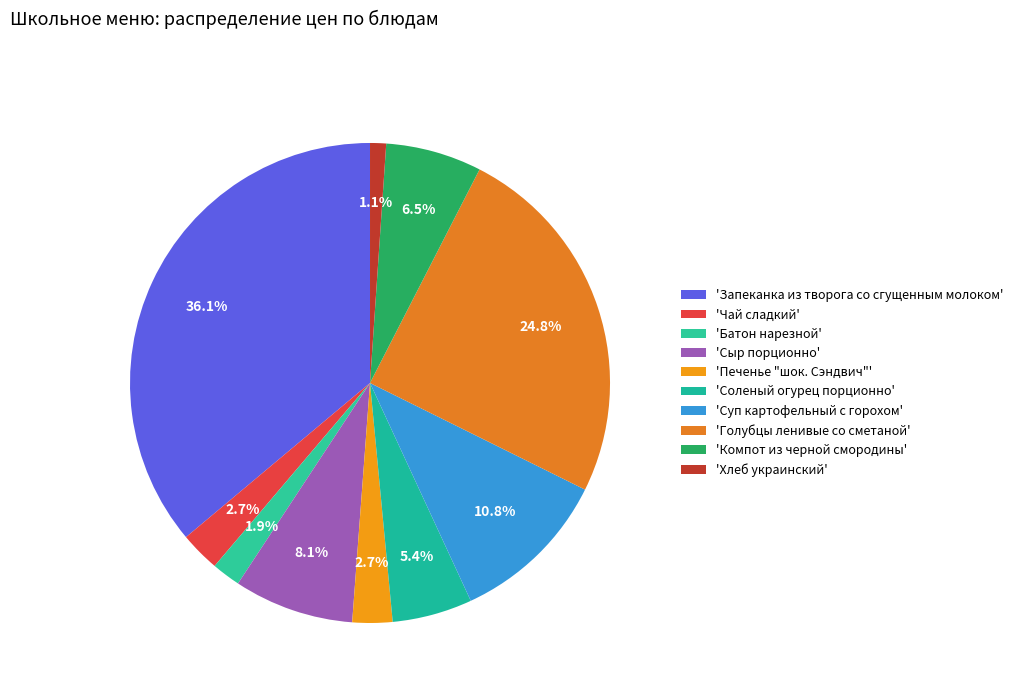

Count the number of slices in the pie.

10